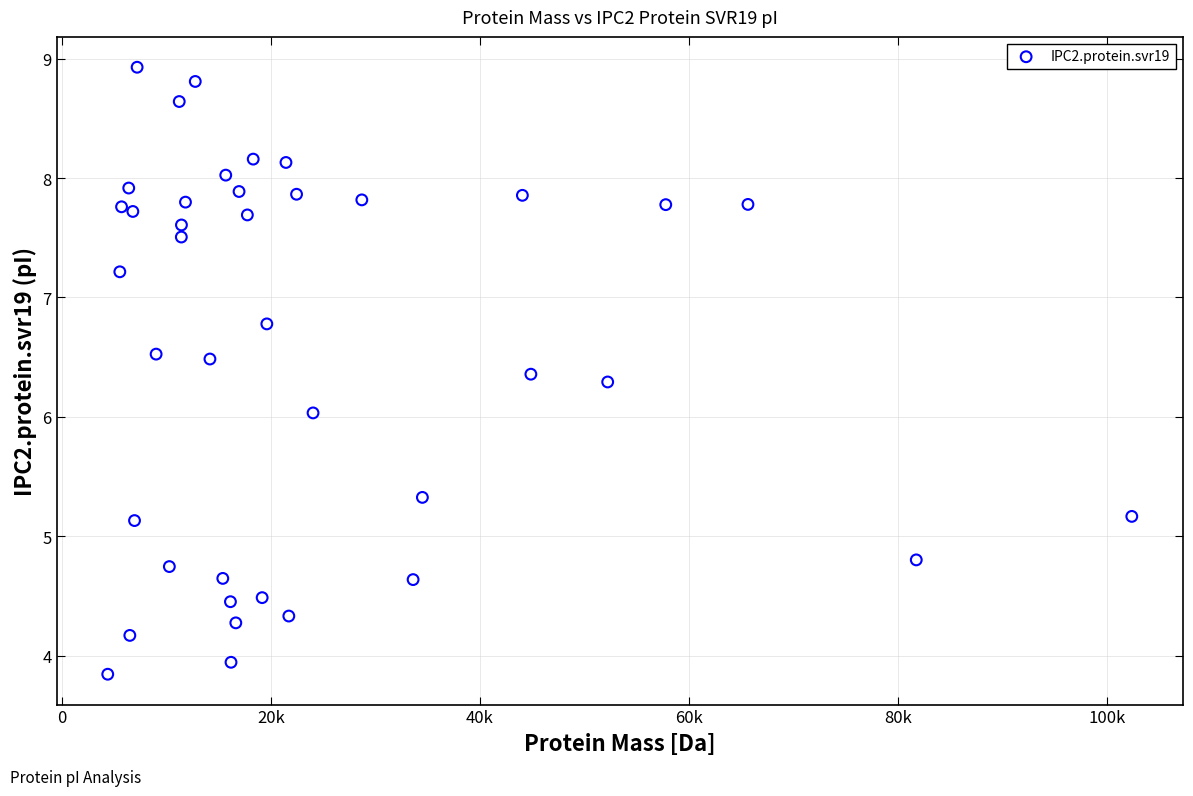

What is the range of Y values (max minus min)?

5.1